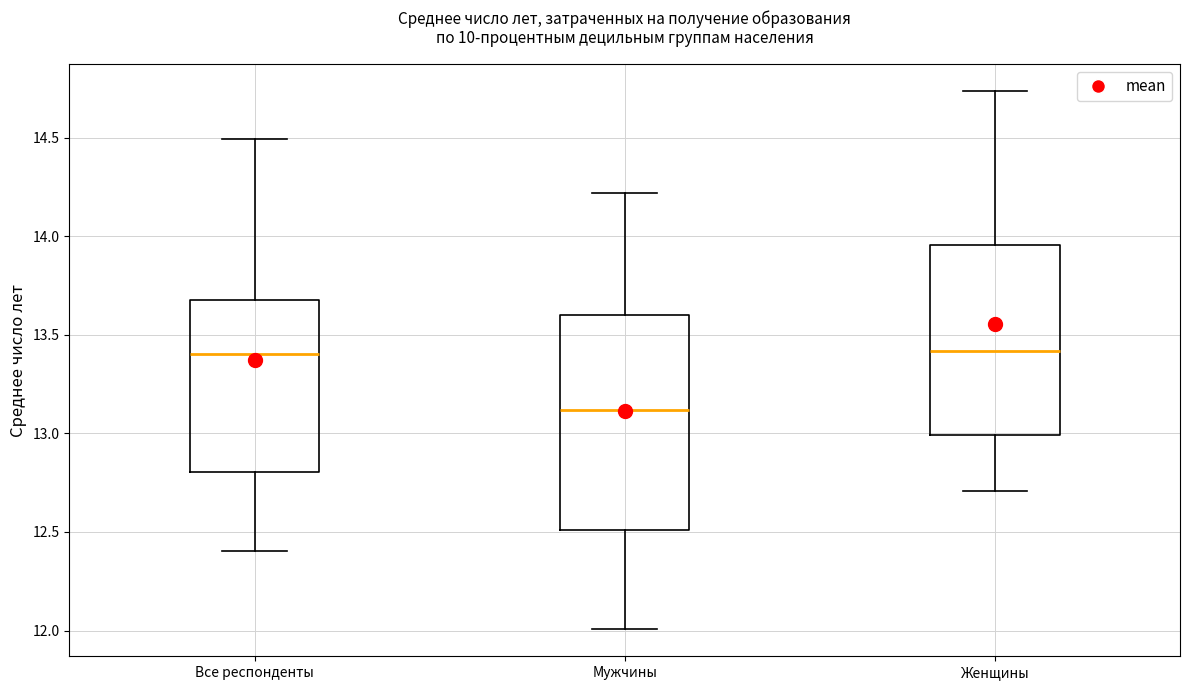

Reading left to right, transcribe this box plot: for each box, give where its median line is, the range the box spans, and where its two whiskers end, as read against the y-axis. The values are not printed on the chart, so give them approximately, as read against the axis.

Все респонденты: median 13.40, box 12.80 to 13.70, whiskers 12.40 to 14.50
Мужчины: median 13.10, box 12.50 to 13.60, whiskers 12.00 to 14.20
Женщины: median 13.40, box 13.00 to 13.95, whiskers 12.70 to 14.75